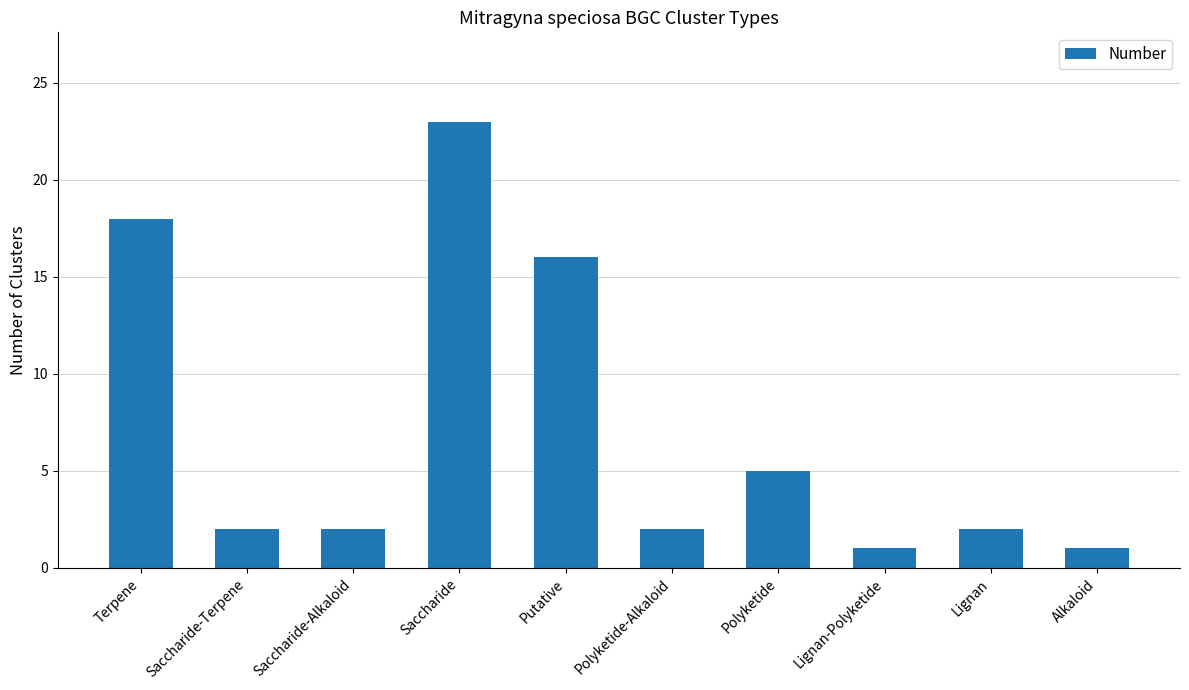

What is the sum of all values?

72